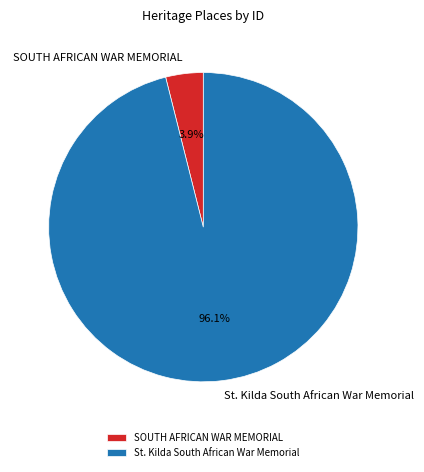

To the nearest percent, what is the average slice percentage?

50%